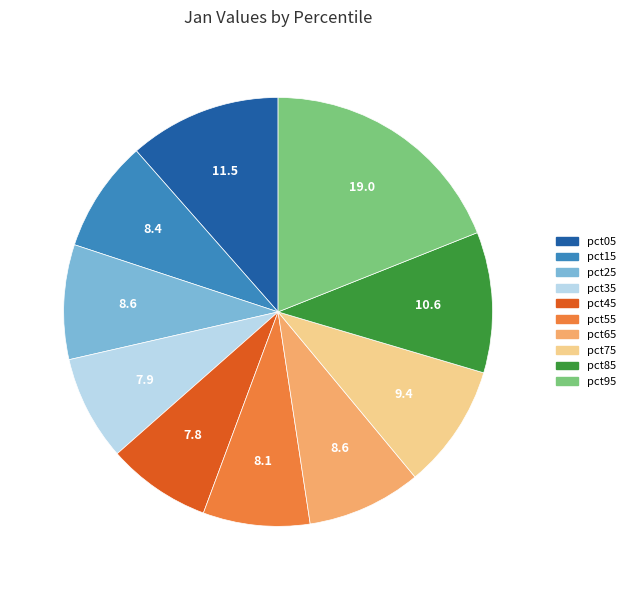

Between pct95 and pct65, which is larger?

pct95